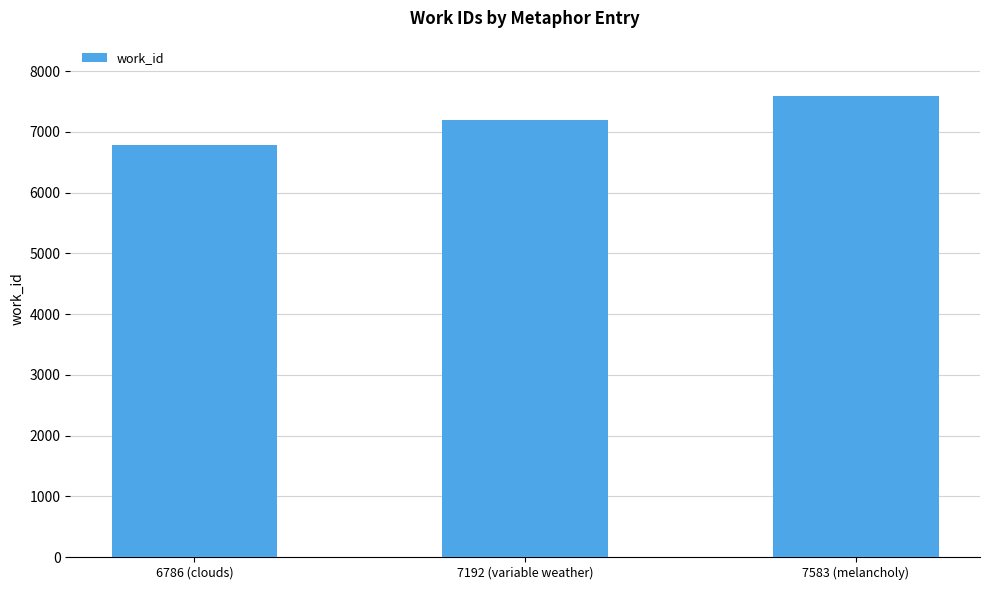

True or false: the data shows 7583 at 7583 (melancholy).

True